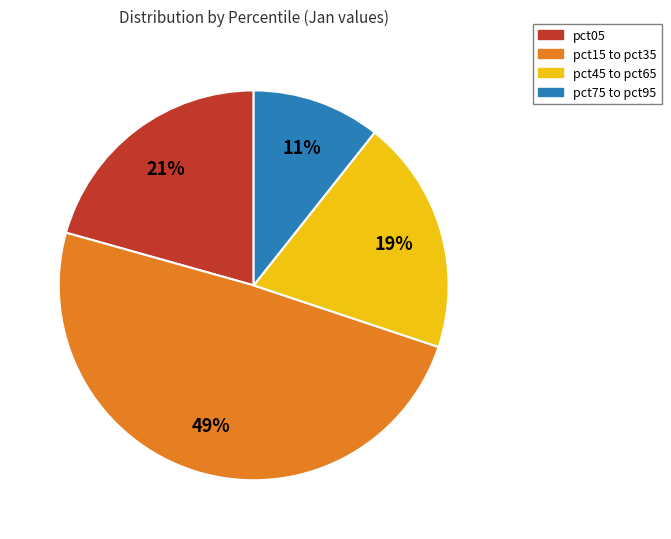

To the nearest percent, what is the average slice percentage?

25%